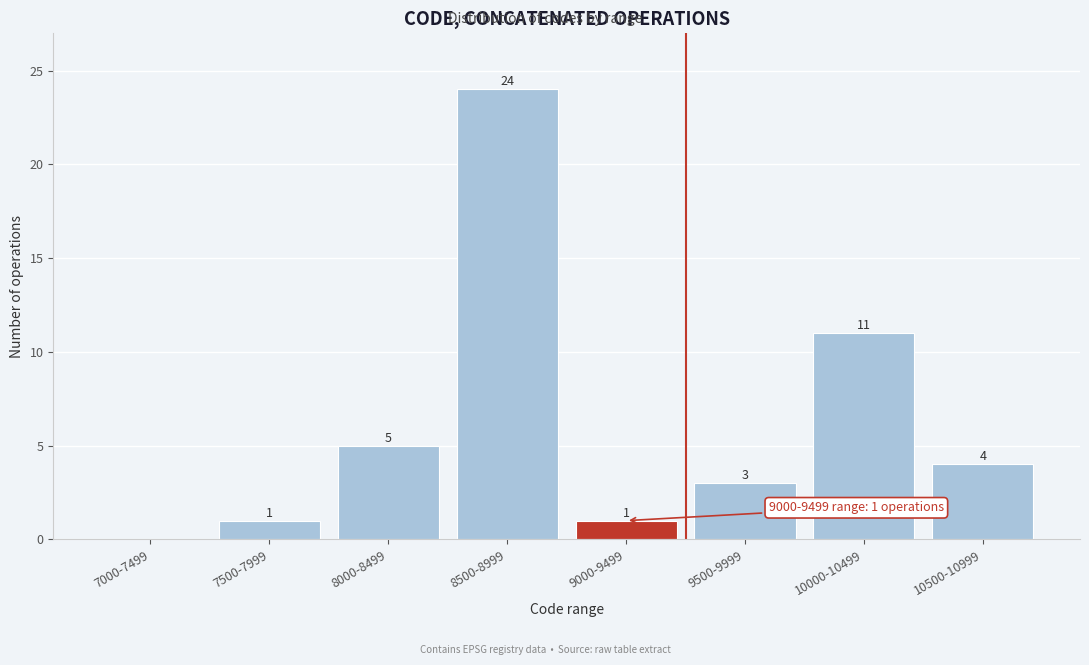

Reading left to right, what are all the values shown in this chart?

7000-7499=0	7500-7999=1	8000-8499=5	8500-8999=24	9000-9499=1	9500-9999=3	10000-10499=11	10500-10999=4